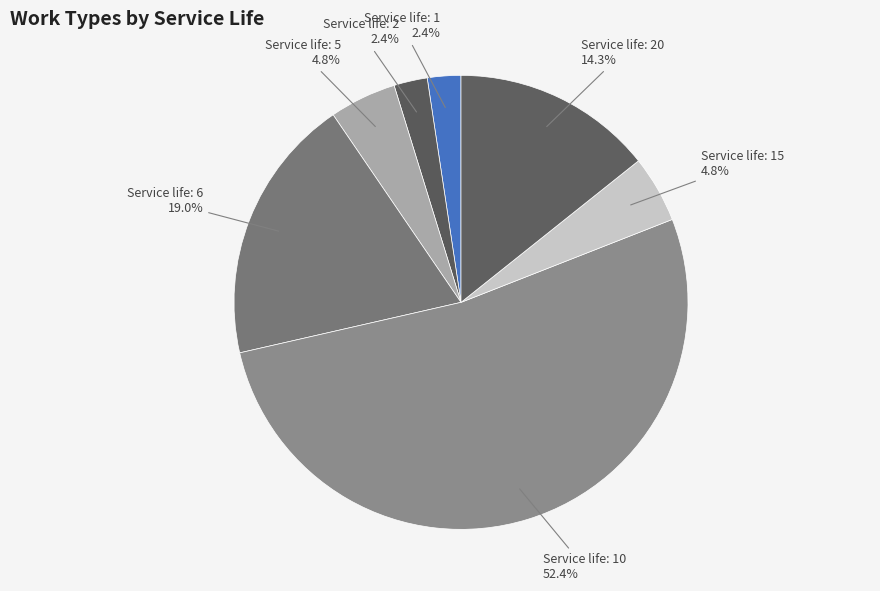

How many segments does this pie chart have?

7